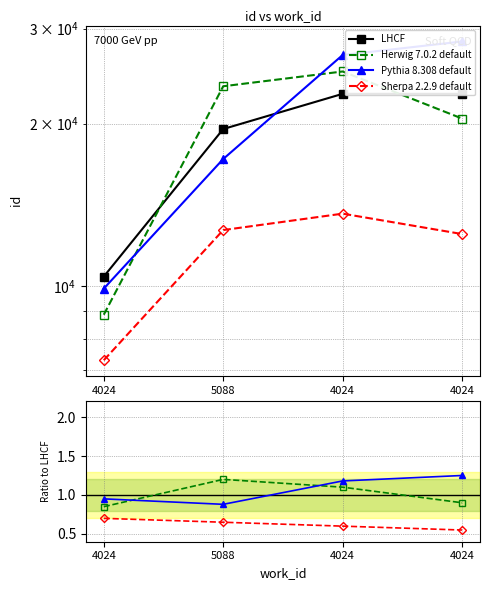

At how many categories does at least one series exceed 1551?

4